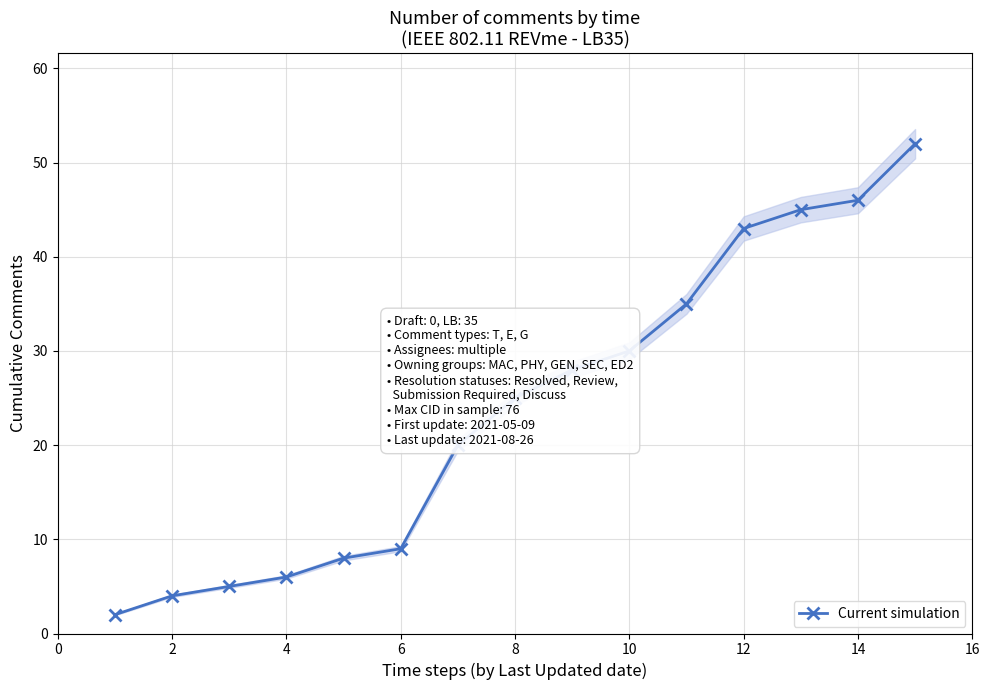

What is the average value?

24